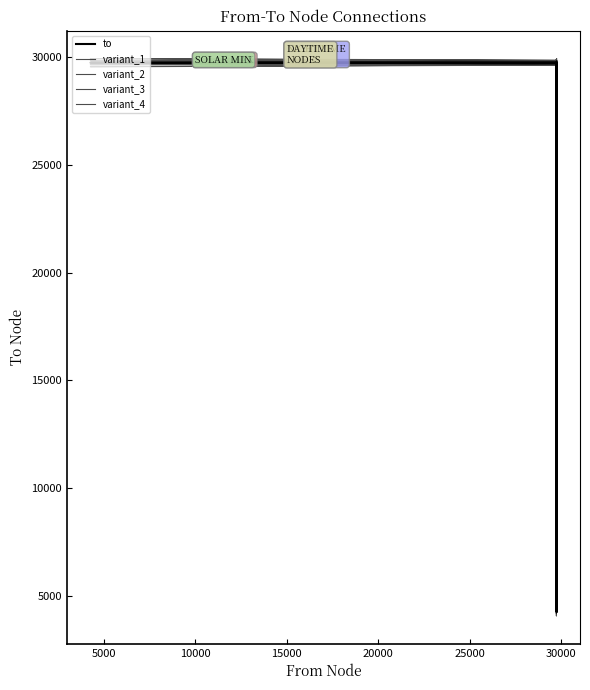

Is it true that variant_2 equals 29755.0 at 15000?

True